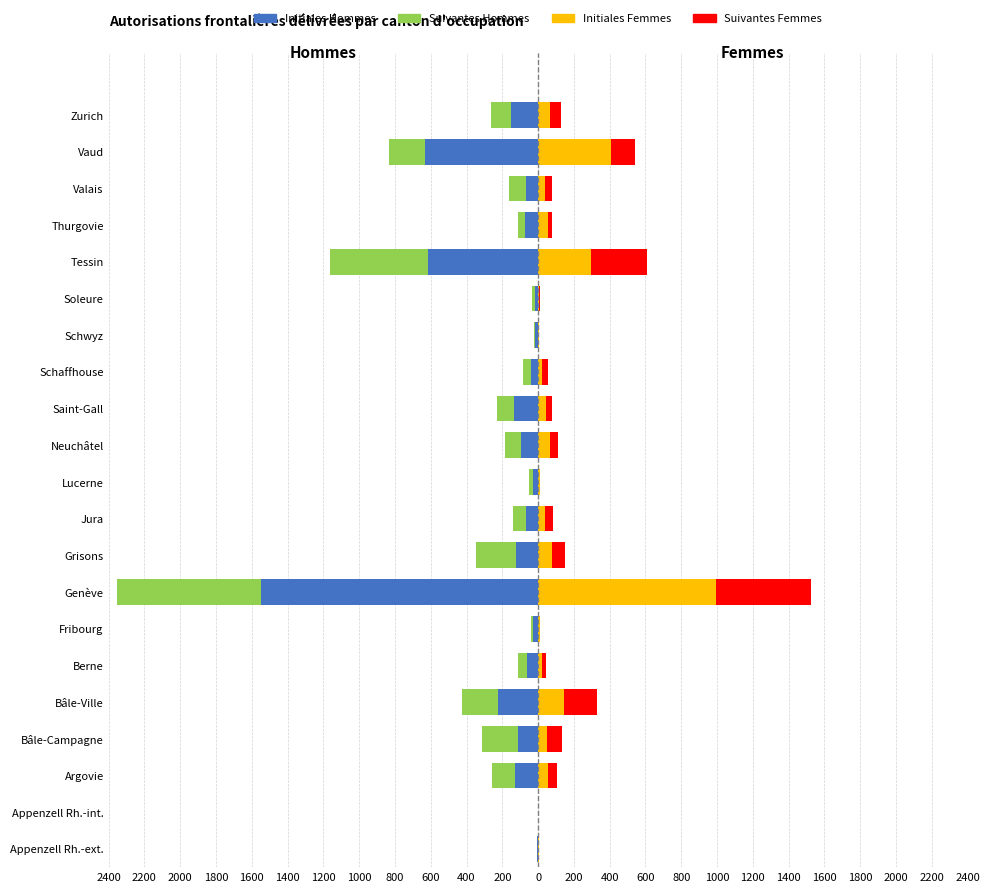

What are all the series names shown in the legend?

Initiales Hommes, Suivantes Hommes, Initiales Femmes, Suivantes Femmes